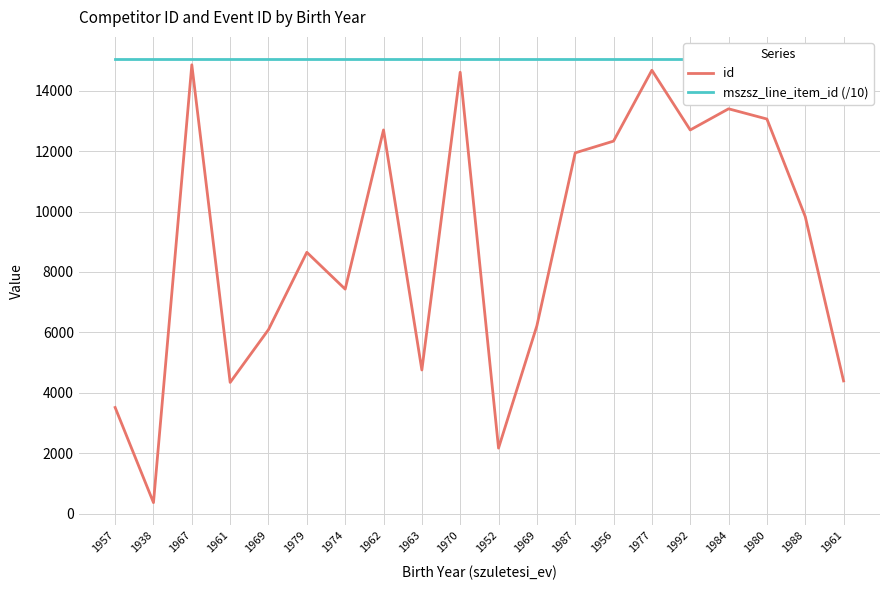

At which category is the sum across all series the highest?

1967